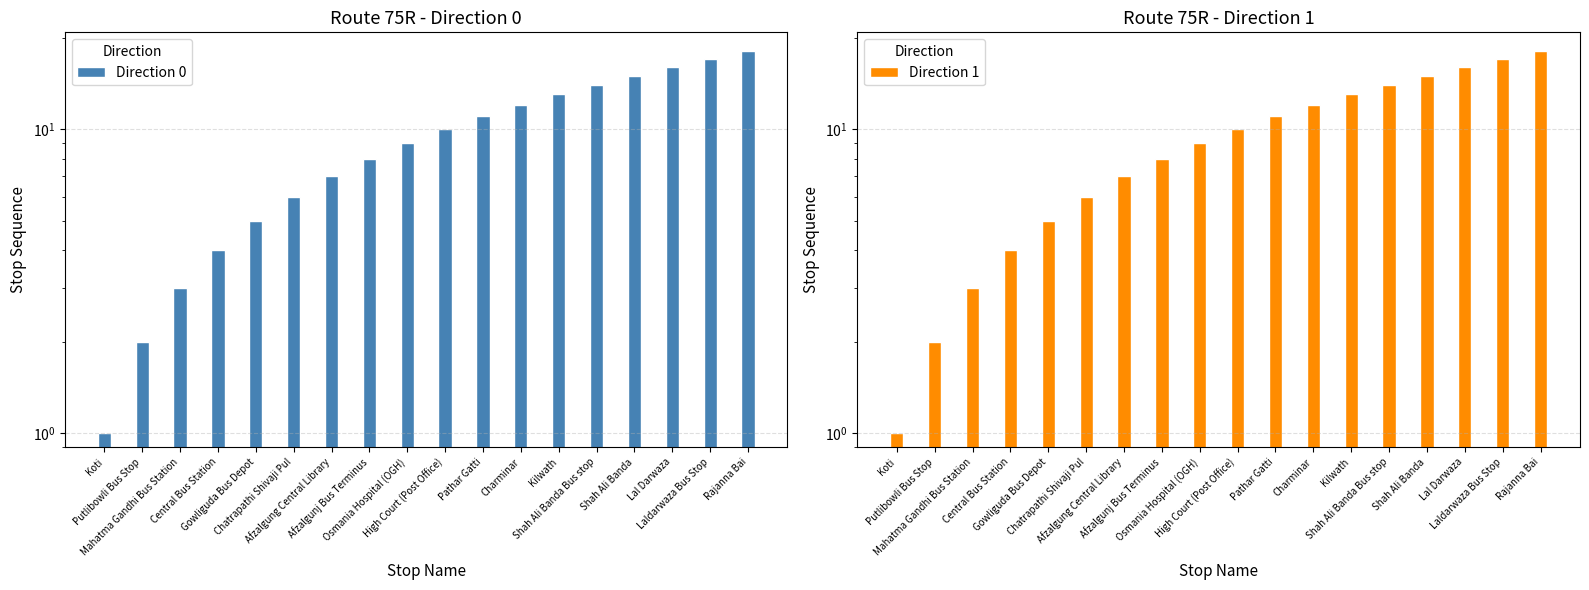

What is the smallest value displayed?

1